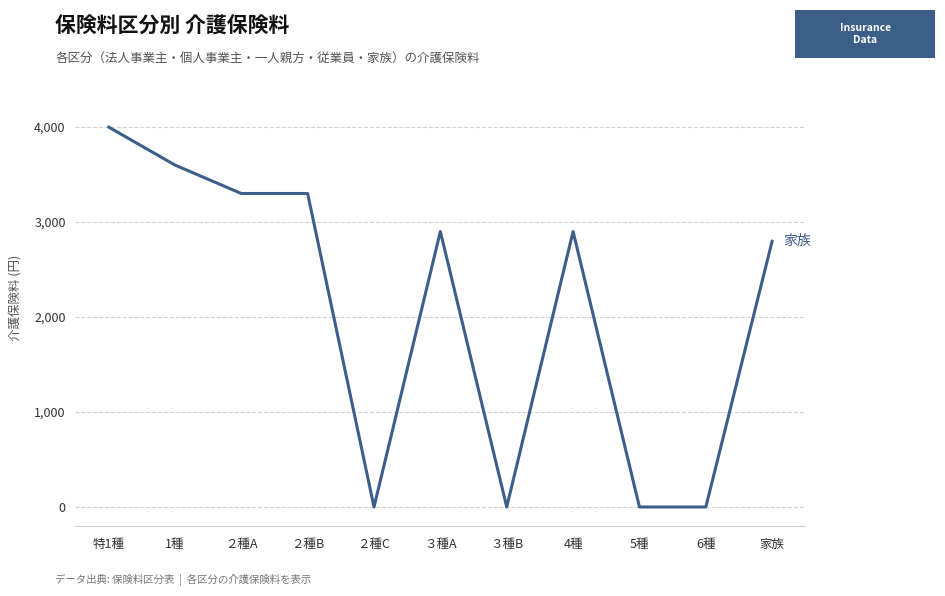

What is the change in value from 1種 to ２種B?

-300